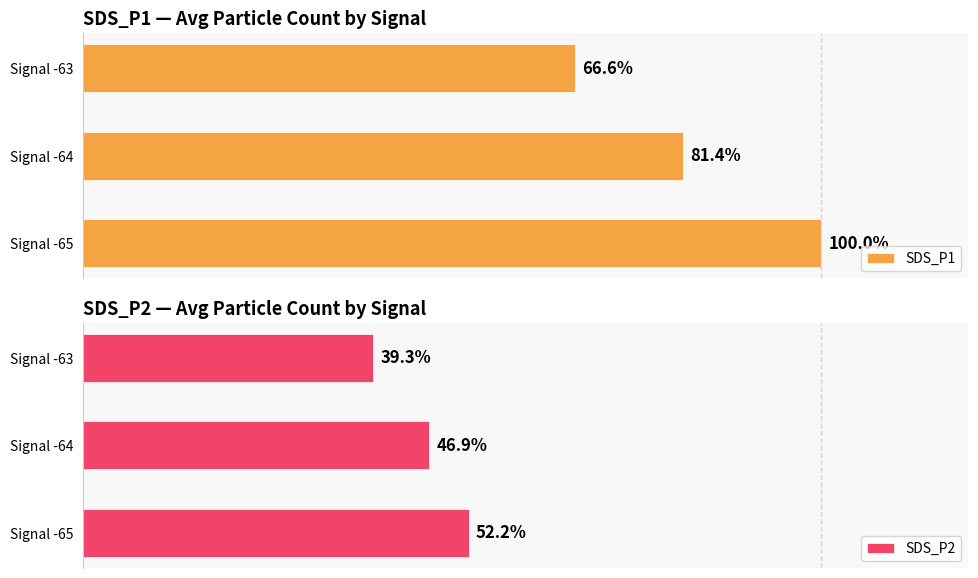

At which label is SDS_P2 closest to 45?

Signal -64